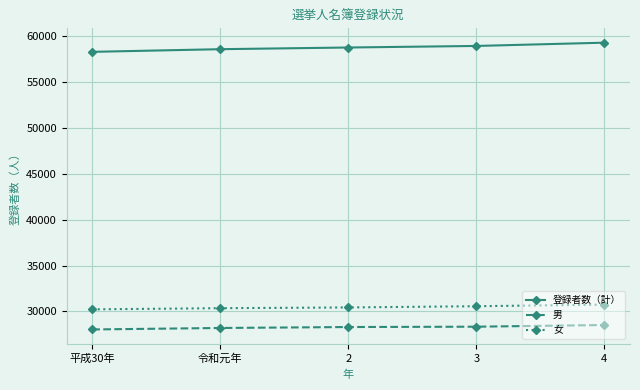

What is the spread (max minus min) of values at 平成30年?

30227